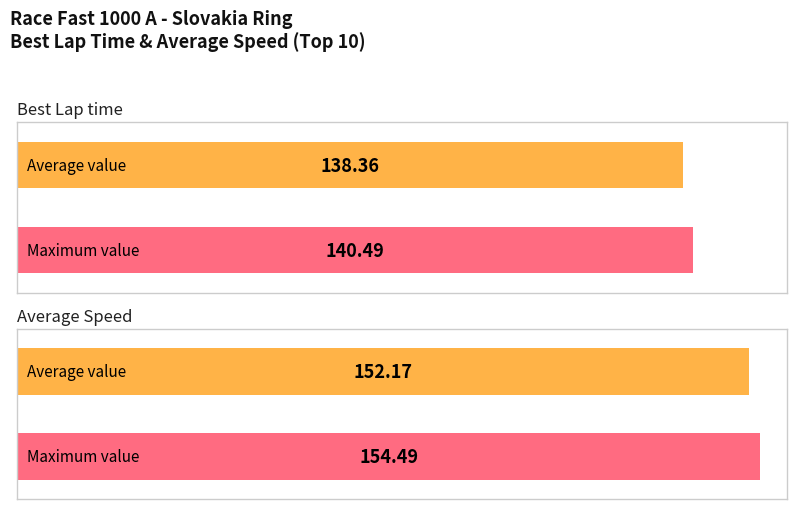

Are the bars grouped side by side (vs. stacked)?

Yes